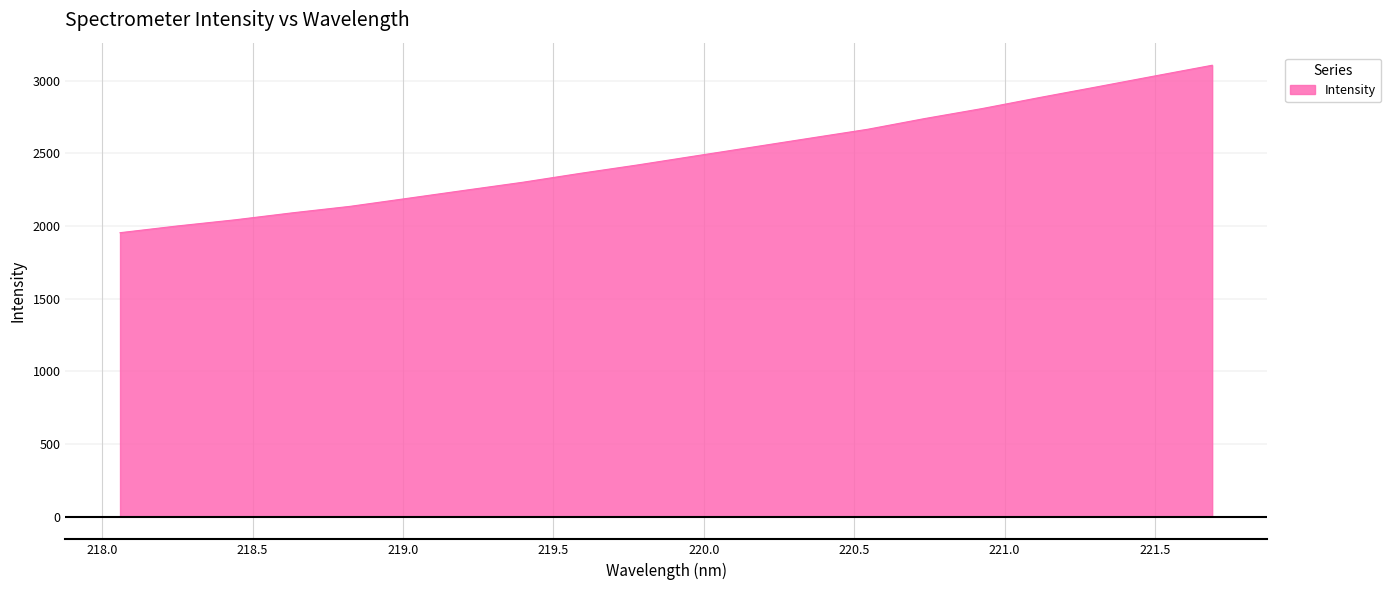

What is the minimum value shown in the chart?

1954.4